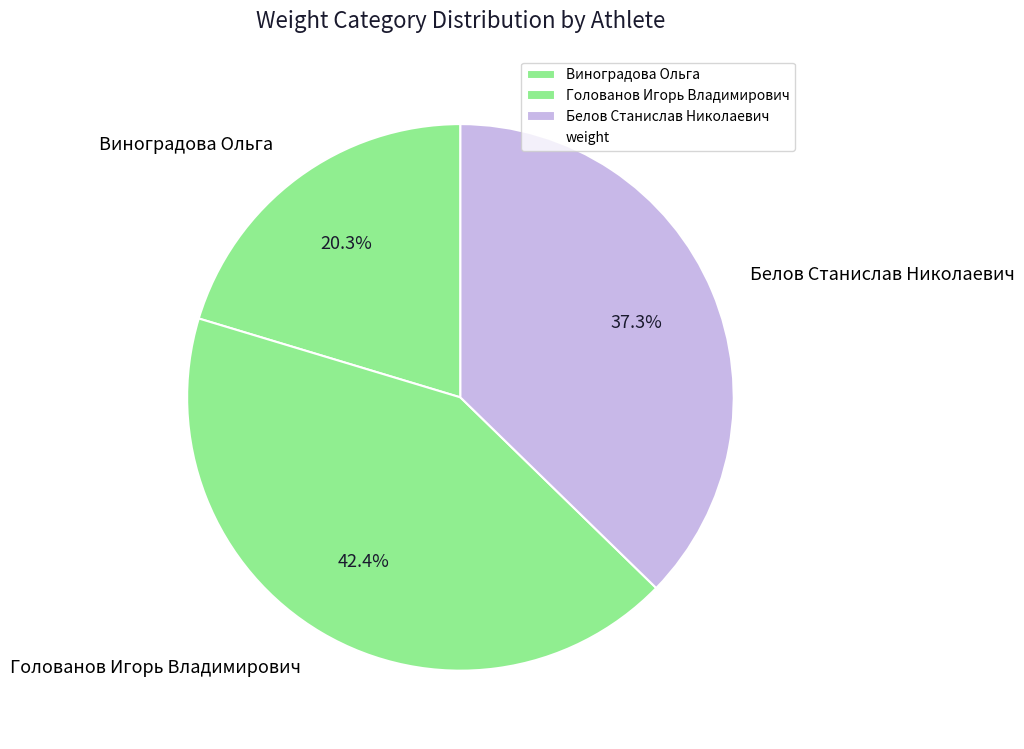

What is the ratio of the value at Виноградова Ольга to the value at Белов Станислав Николаевич?

0.5